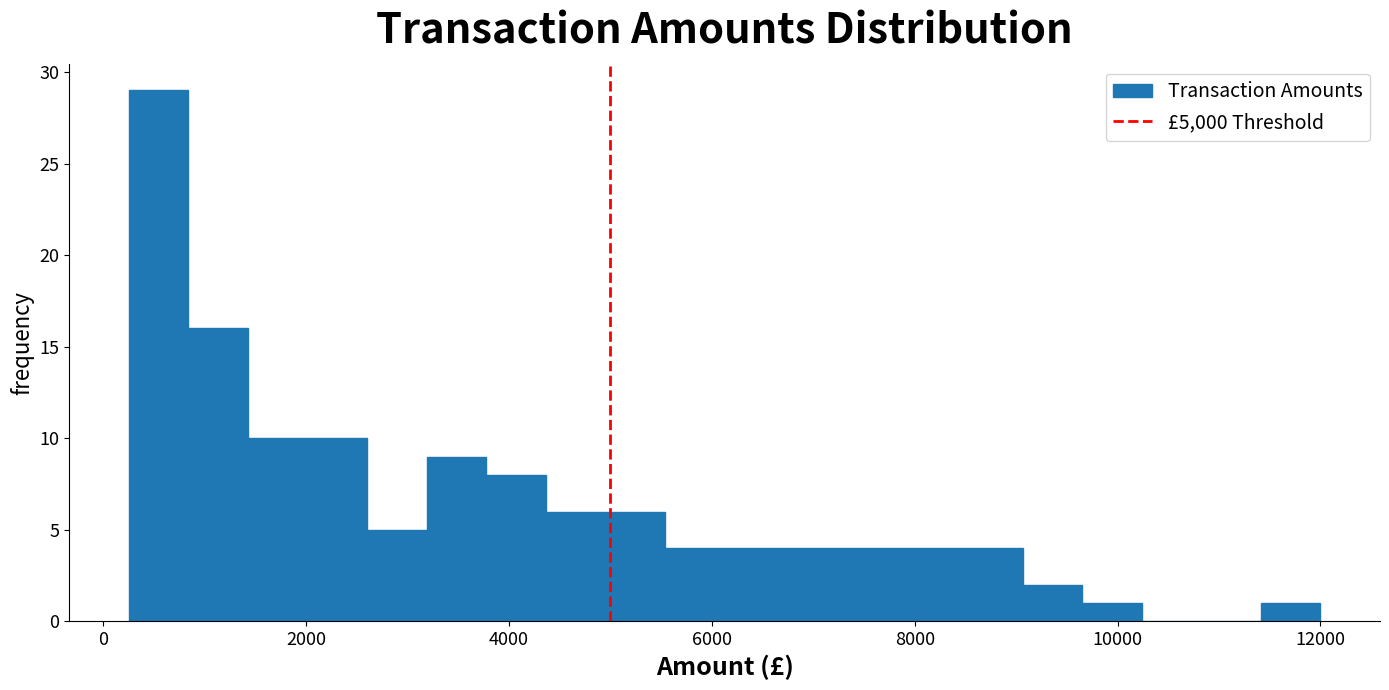

Read against the x-axis, roughly where is the centre of the tallest bar?

600